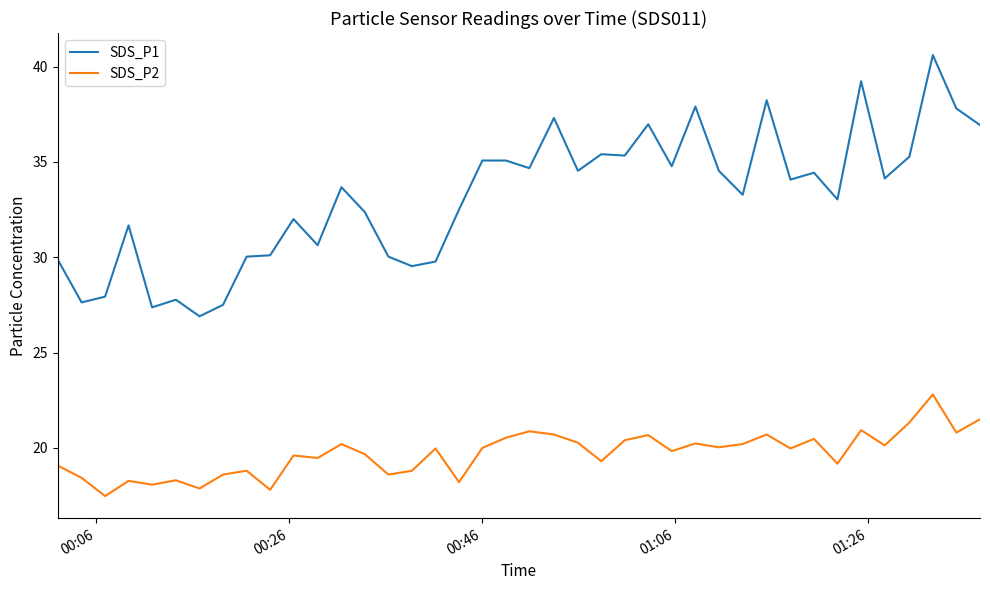

True or false: SDS_P2 and SDS_P1 cross at least once.

False